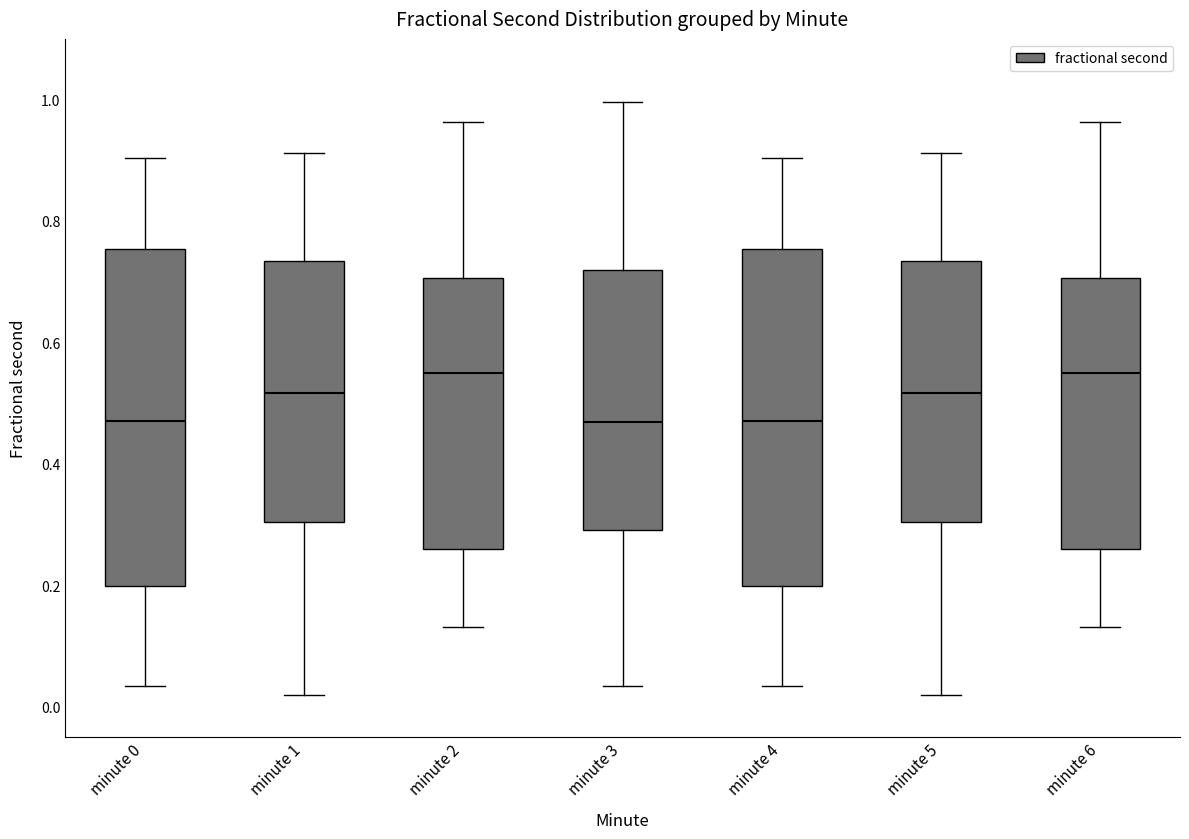

Where does the lower whisker of the box for minute 6 end on the y-axis? The values are not printed on the chart, so give them approximately, as read against the axis.

0.14